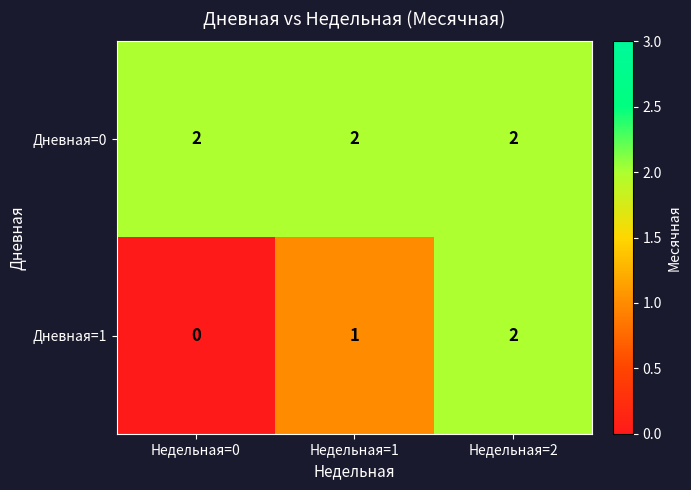

Which series has the largest total across all categories?

Дневная=0